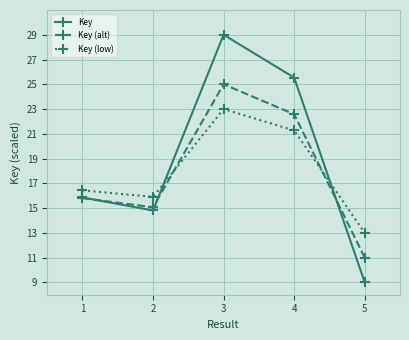

How many data points in Key are less than 15?

2